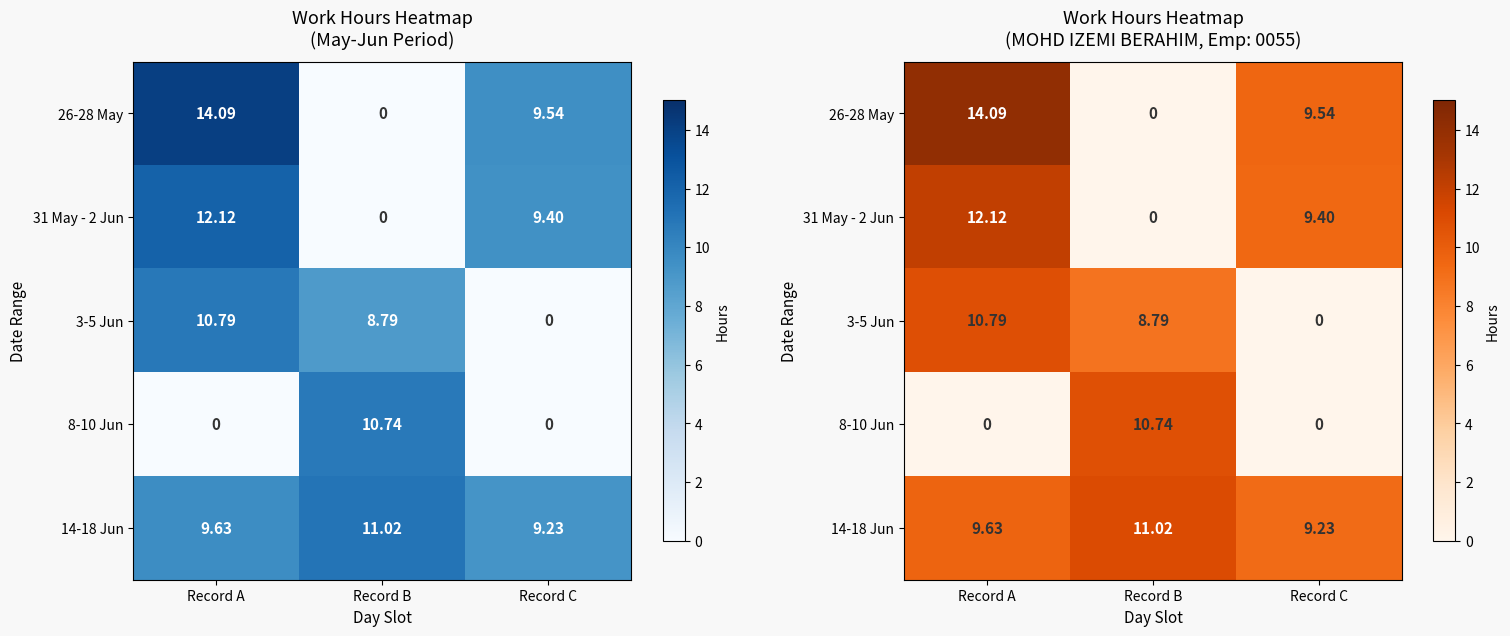

Which series has the largest range (max minus min)?

26-28 May